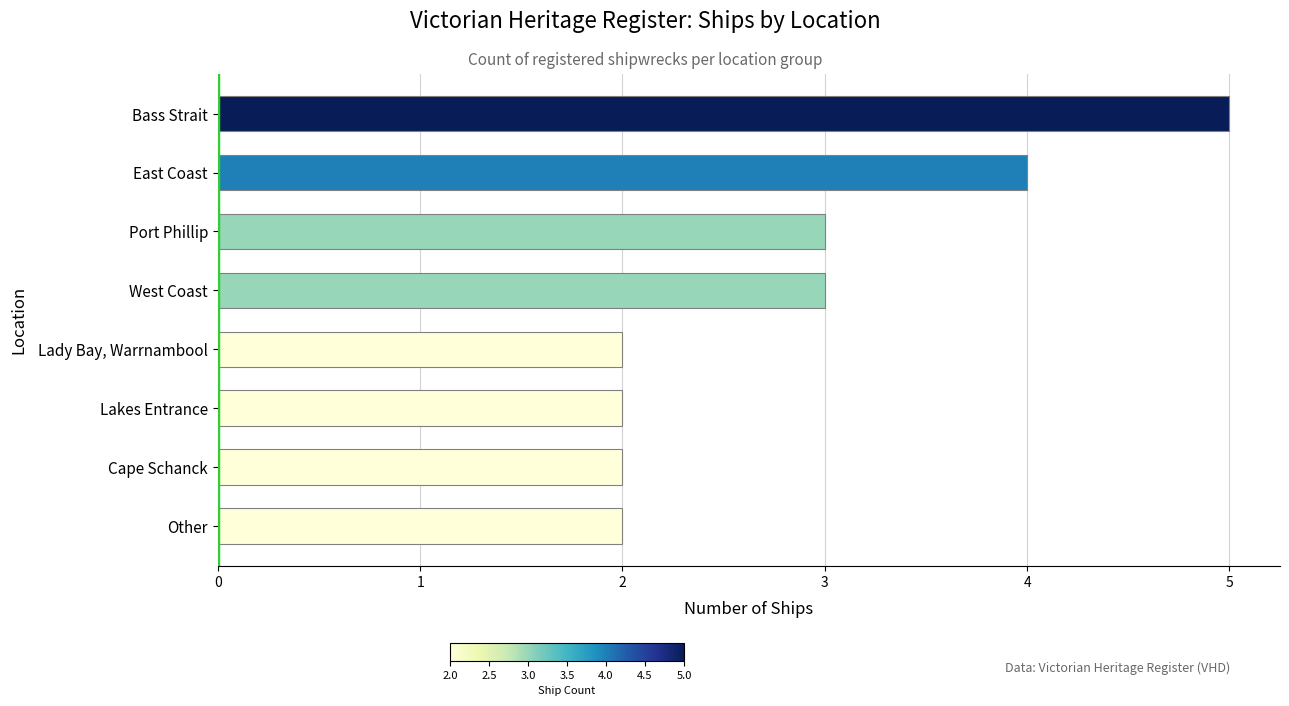

What is the approximate value at Port Phillip?

3